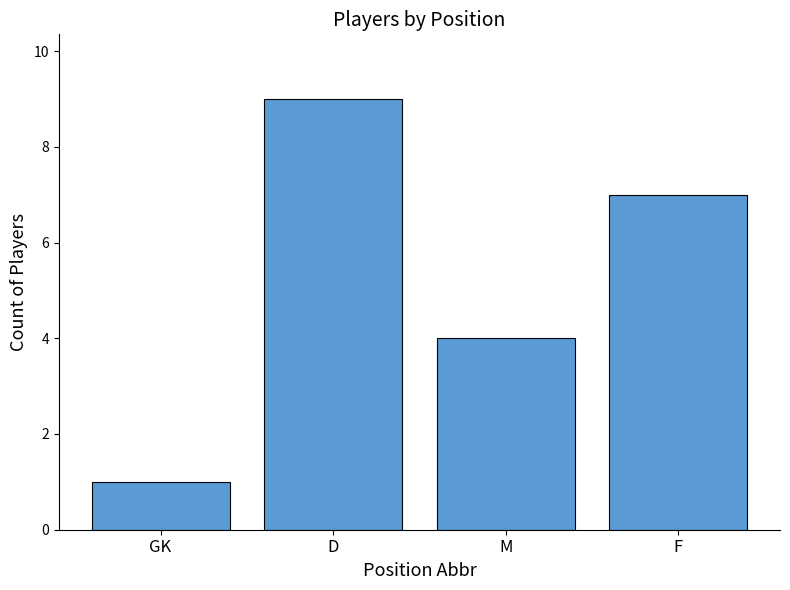

How many categories are shown in the chart?

4